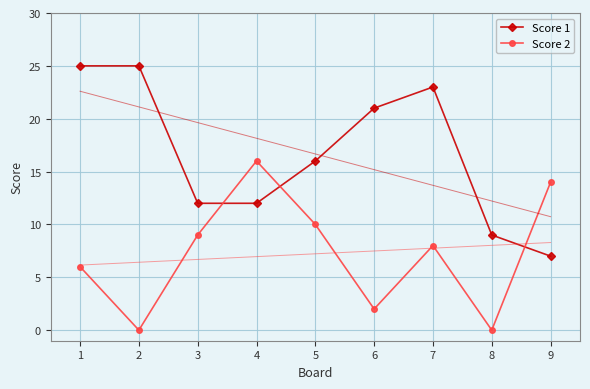

Which series ends up on top after the final intersection of Score 2 and Score 1?

Score 2